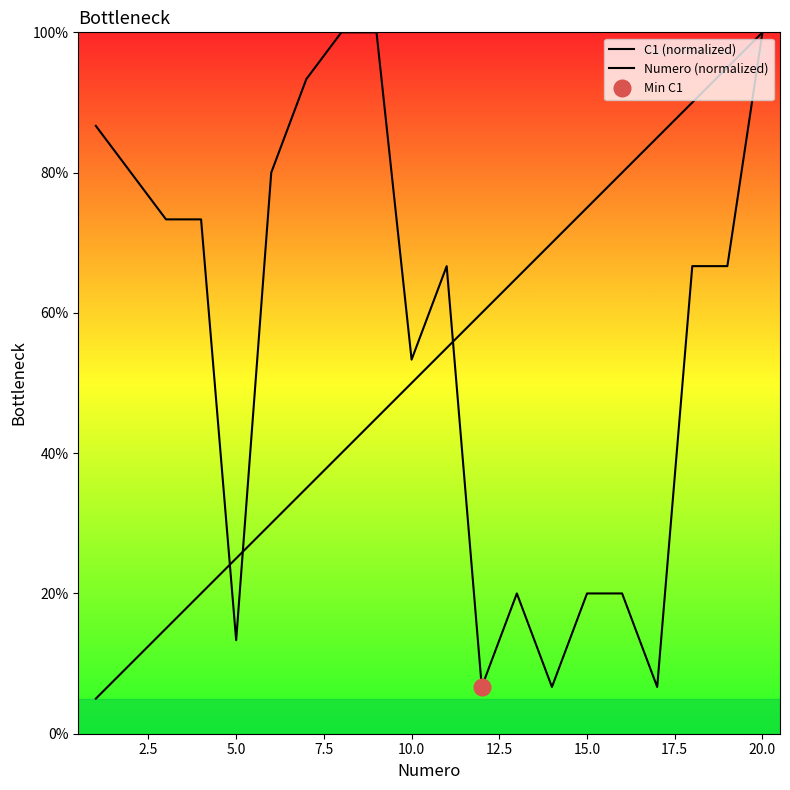

Reading right to left, extract all data points from this chart.

C1 (normalized): 100.0	66.7	66.7	6.7	20.0	20.0	6.7	20.0	6.7	66.7	53.3	100.0	100.0	93.3	80.0	13.3	73.3	73.3	80.0	86.7
Numero (normalized): 100.0	95.0	90.0	85.0	80.0	75.0	70.0	65.0	60.0	55.0	50.0	45.0	40.0	35.0	30.0	25.0	20.0	15.0	10.0	5.0